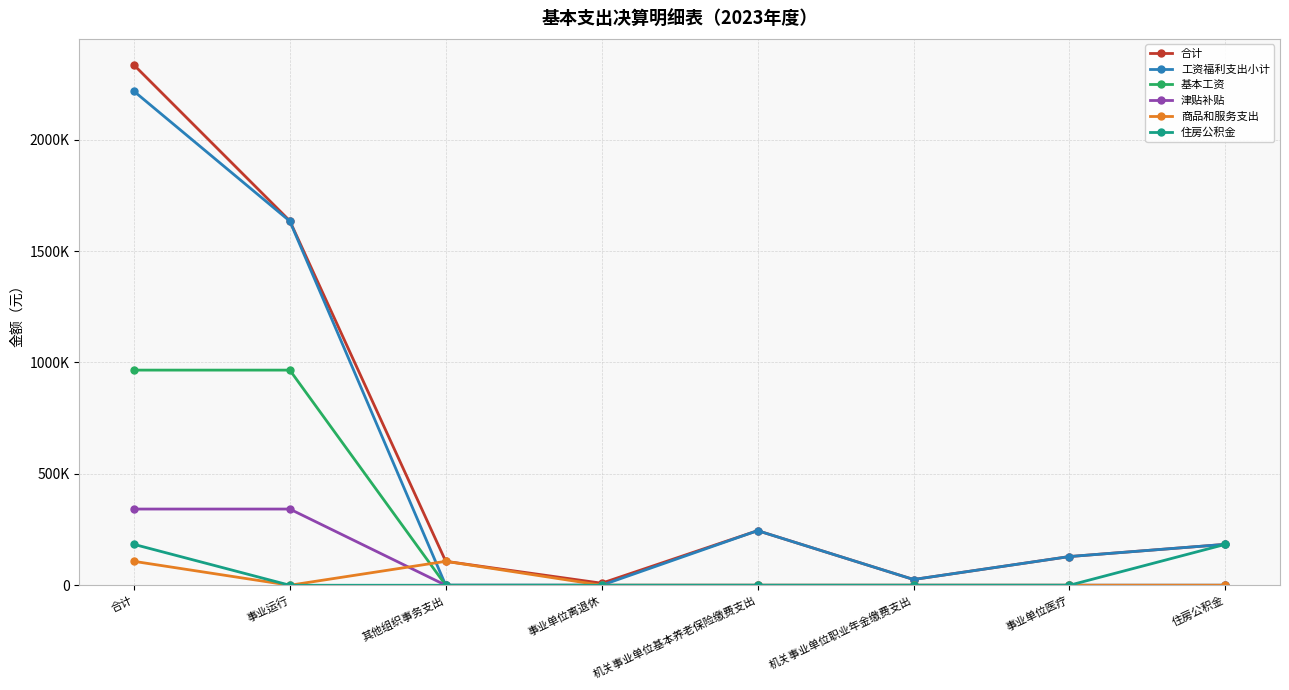

Reading right to left, extract all data points from this chart.

合计: 住房公积金=183696.0	事业单位医疗=128859.7	机关事业单位职业年金缴费支出=25813.9	机关事业单位基本养老保险缴费支出=245132.8	事业单位离退休=9160.0	其他组织事务支出=107423.1	事业运行=1635818.5	合计=2335904.0
工资福利支出小计: 住房公积金=183696.0	事业单位医疗=128859.7	机关事业单位职业年金缴费支出=25813.9	机关事业单位基本养老保险缴费支出=245132.8	事业单位离退休=0.0	其他组织事务支出=0.0	事业运行=1634548.5	合计=2218050.9
基本工资: 住房公积金=0.0	事业单位医疗=0.0	机关事业单位职业年金缴费支出=0.0	机关事业单位基本养老保险缴费支出=0.0	事业单位离退休=0.0	其他组织事务支出=0.0	事业运行=965807.3	合计=965807.3
津贴补贴: 住房公积金=0.0	事业单位医疗=0.0	机关事业单位职业年金缴费支出=0.0	机关事业单位基本养老保险缴费支出=0.0	事业单位离退休=0.0	其他组织事务支出=0.0	事业运行=342084.0	合计=342084.0
商品和服务支出: 住房公积金=0.0	事业单位医疗=0.0	机关事业单位职业年金缴费支出=0.0	机关事业单位基本养老保险缴费支出=0.0	事业单位离退休=0.0	其他组织事务支出=107423.1	事业运行=0.0	合计=107423.1
住房公积金: 住房公积金=183696.0	事业单位医疗=0.0	机关事业单位职业年金缴费支出=0.0	机关事业单位基本养老保险缴费支出=0.0	事业单位离退休=0.0	其他组织事务支出=0.0	事业运行=0.0	合计=183696.0